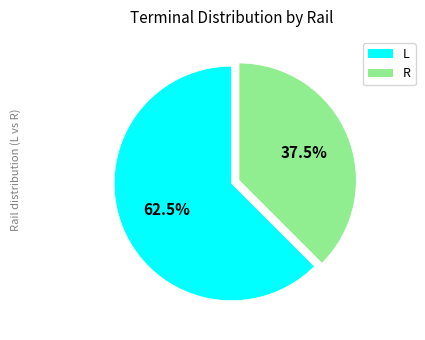

Count the number of slices in the pie.

2